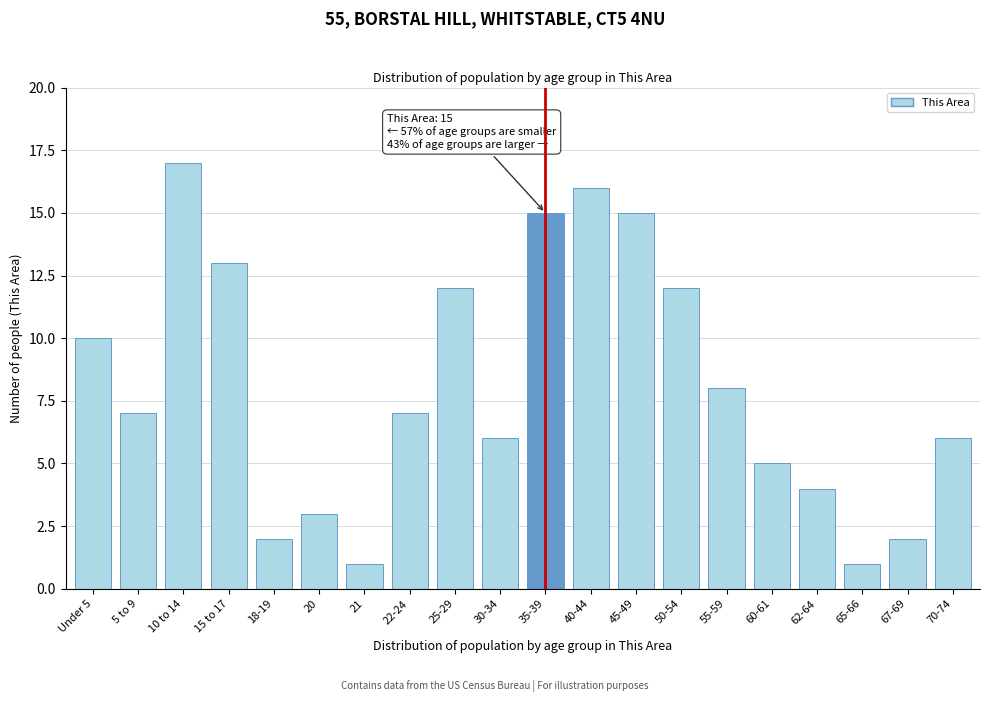

Reading left to right, transcribe all the data shown in this chart.

10	7	17	13	2	3	1	7	12	6	15	16	15	12	8	5	4	1	2	6